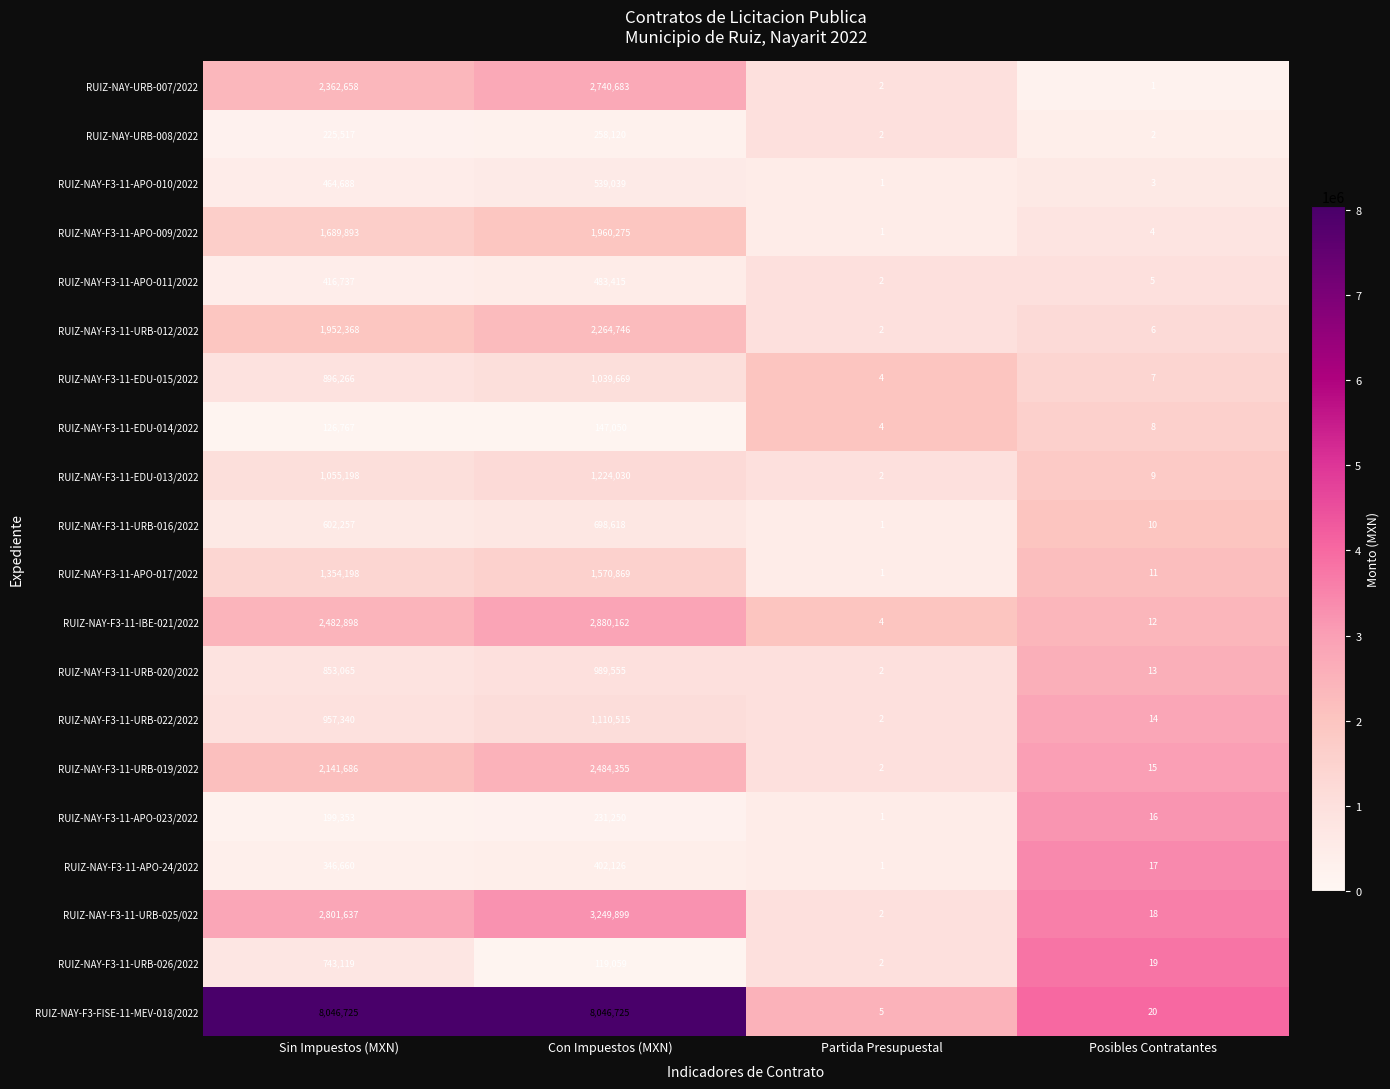

Which series has the widest spread of values?

RUIZ-NAY-F3-FISE-11-MEV-018/2022